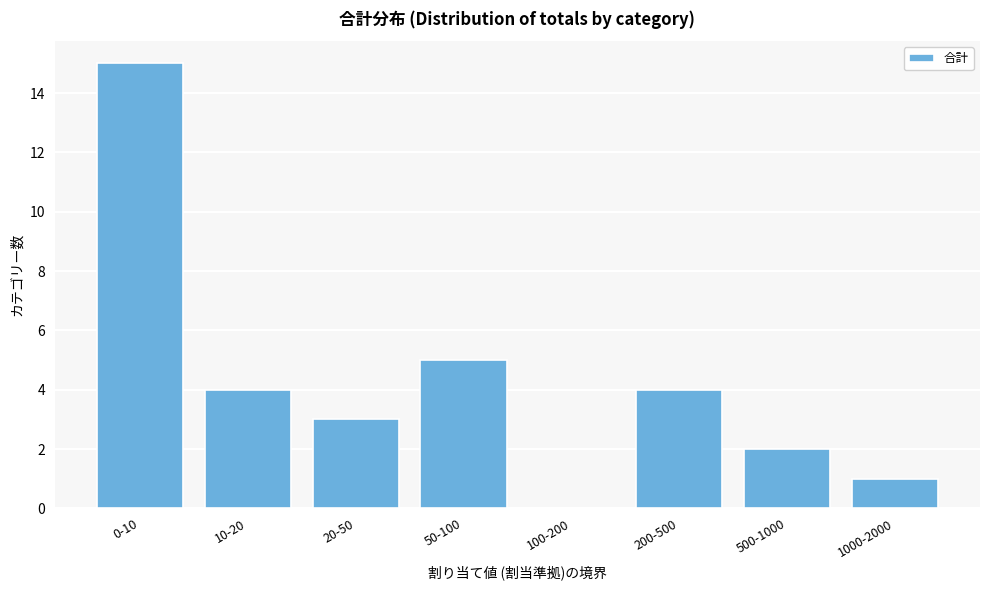

Reading left to right, transcribe all the data shown in this chart.

0-10=15	10-20=4	20-50=3	50-100=5	100-200=0	200-500=4	500-1000=2	1000-2000=1